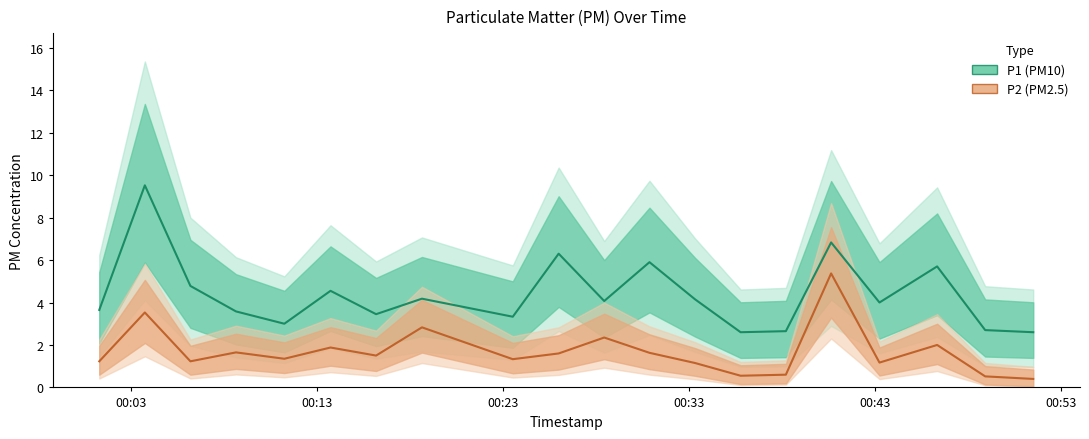

What is the sum of all P2 values?

33.9